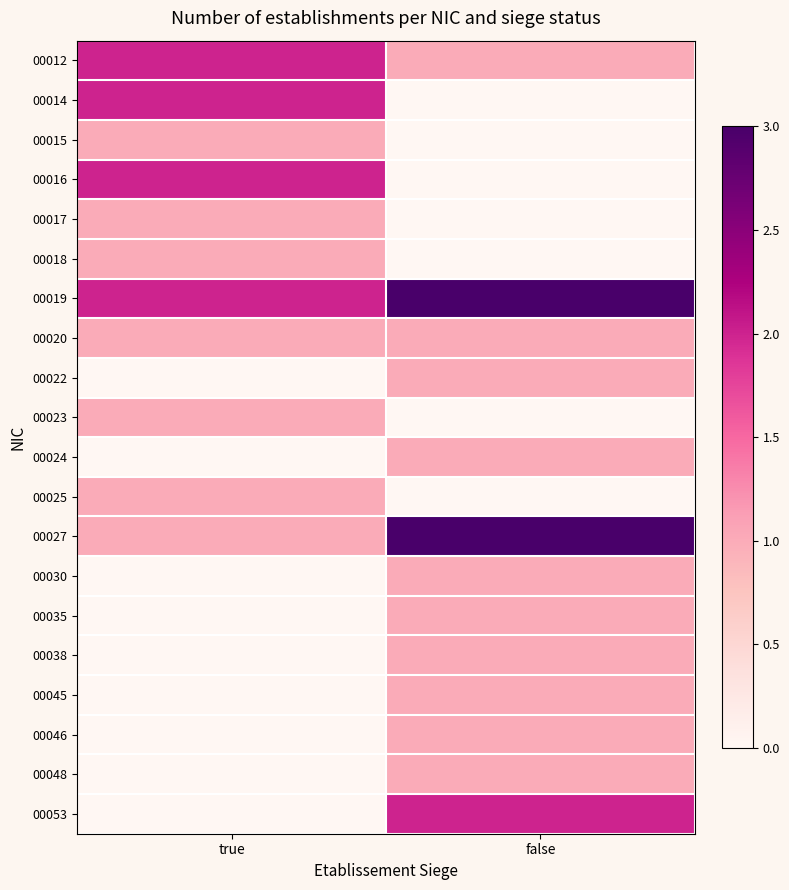

How many data points does each series have?

2